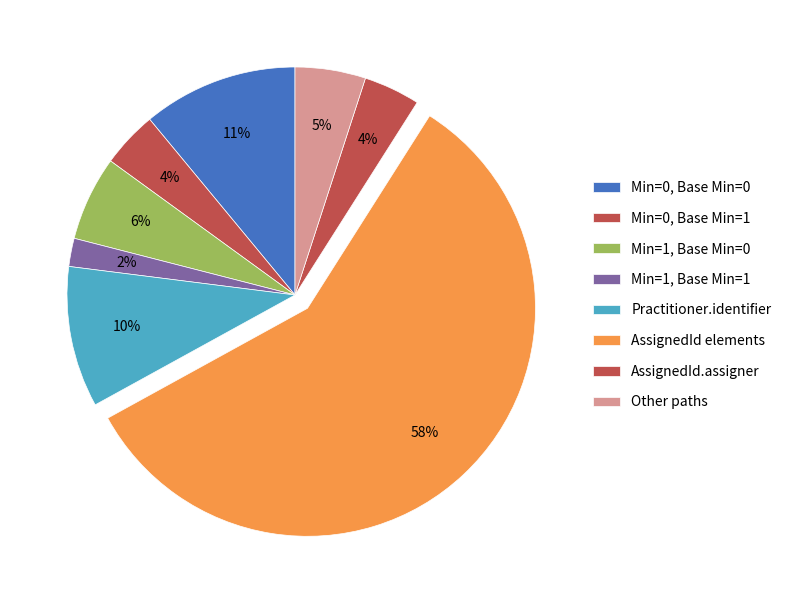

Count the number of slices in the pie.

8